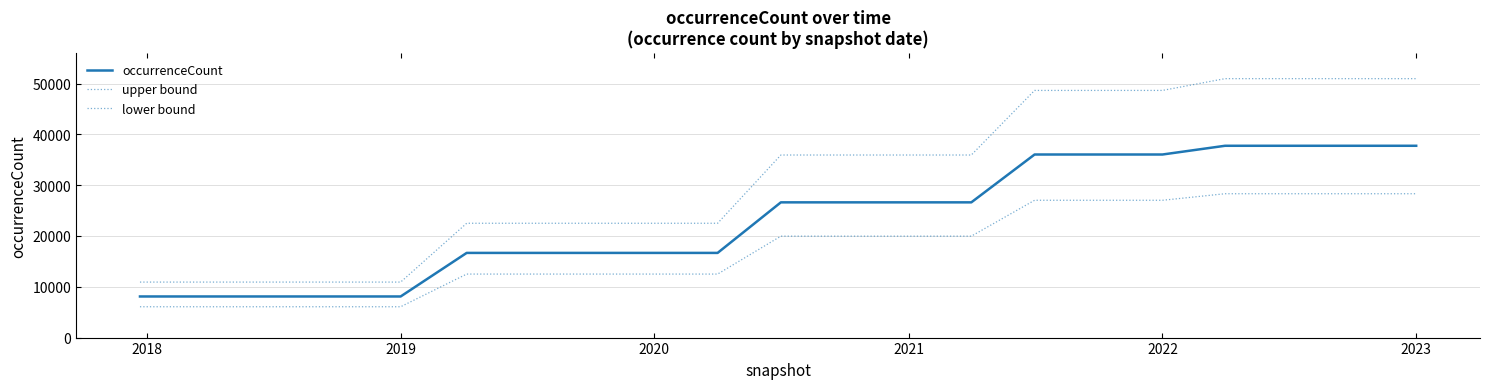

Is this an area chart (filled region under the line)?

No